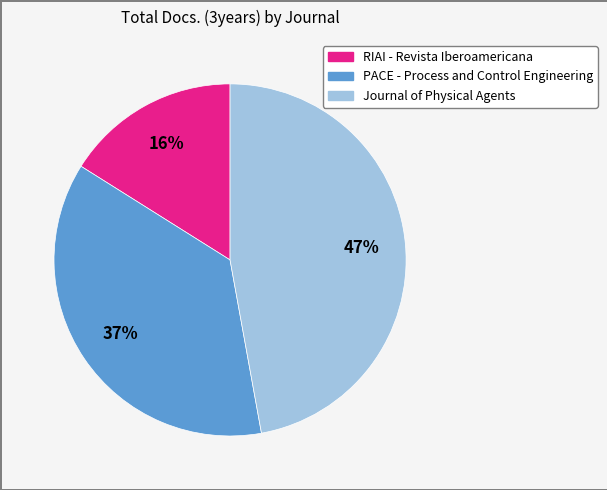

What is the ratio of the value at Journal of Physical Agents to the value at PACE - Process and Control Engineering?

1.3